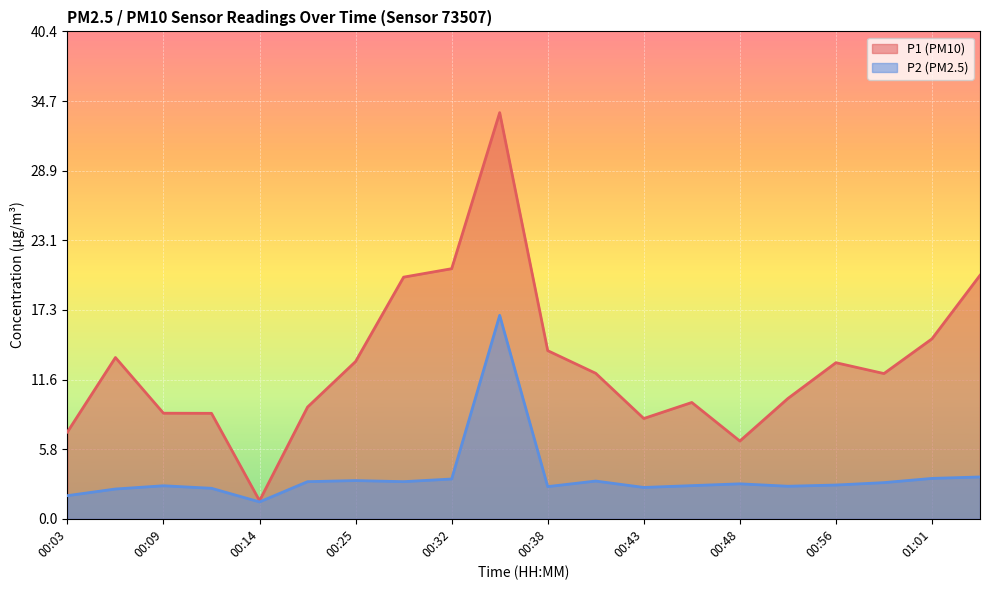

What is the smallest value displayed?

1.4